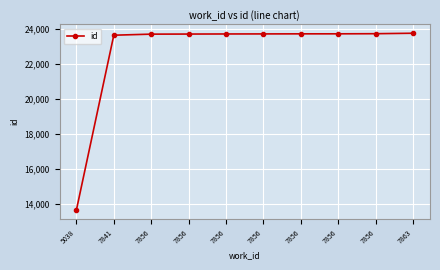

Does the chart have visible grid lines?

Yes